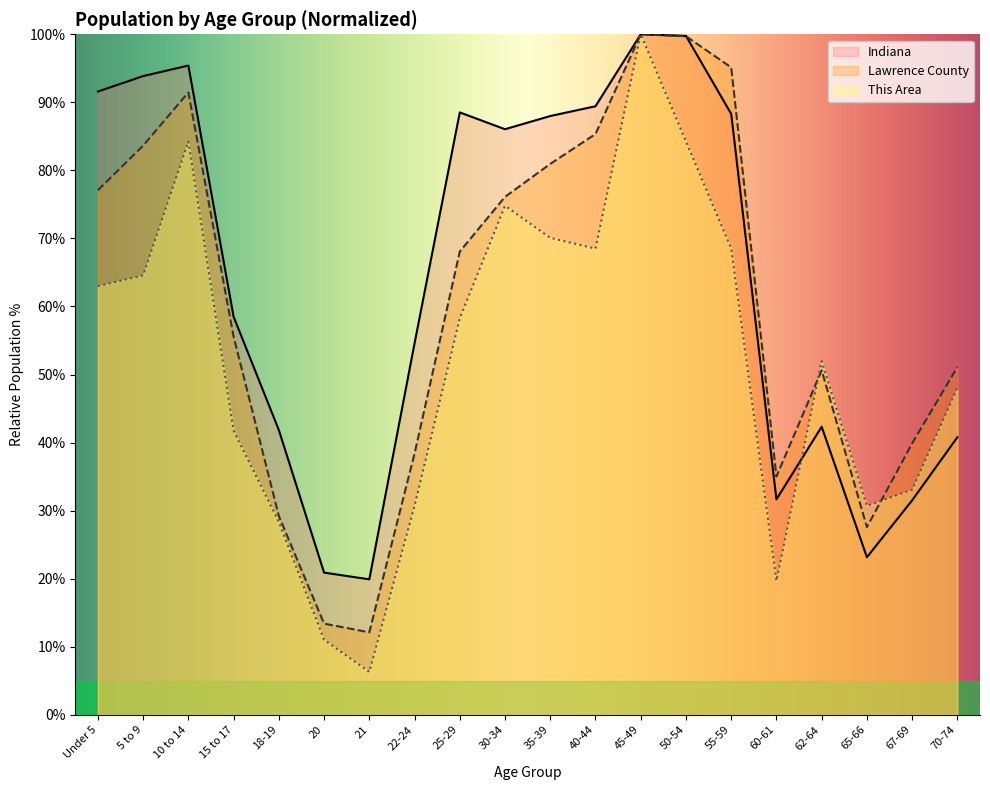

Between 22-24 and 45-49, which series saw the biggest shift?

This Area